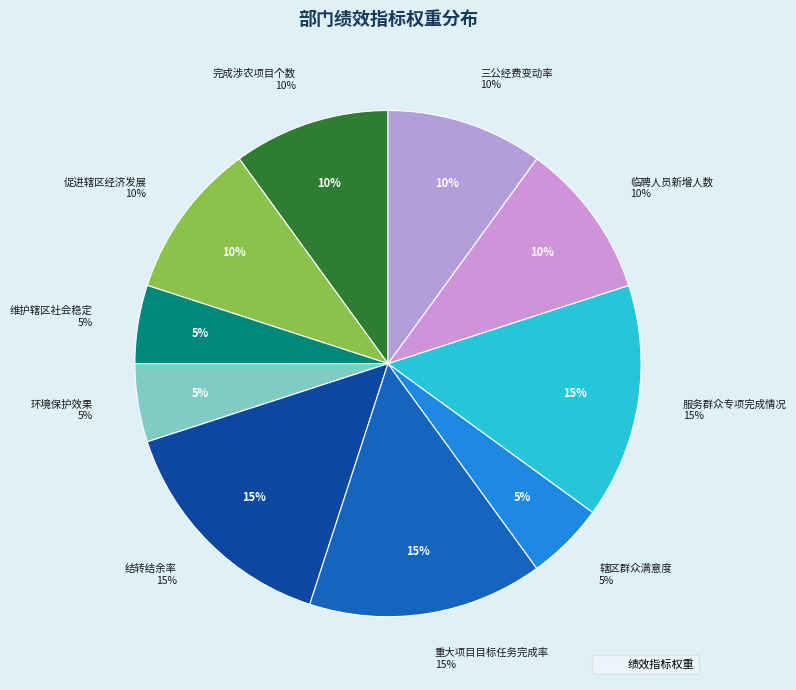

To the nearest percent, what is the difference between the largest and smallest slice percentages?

10%